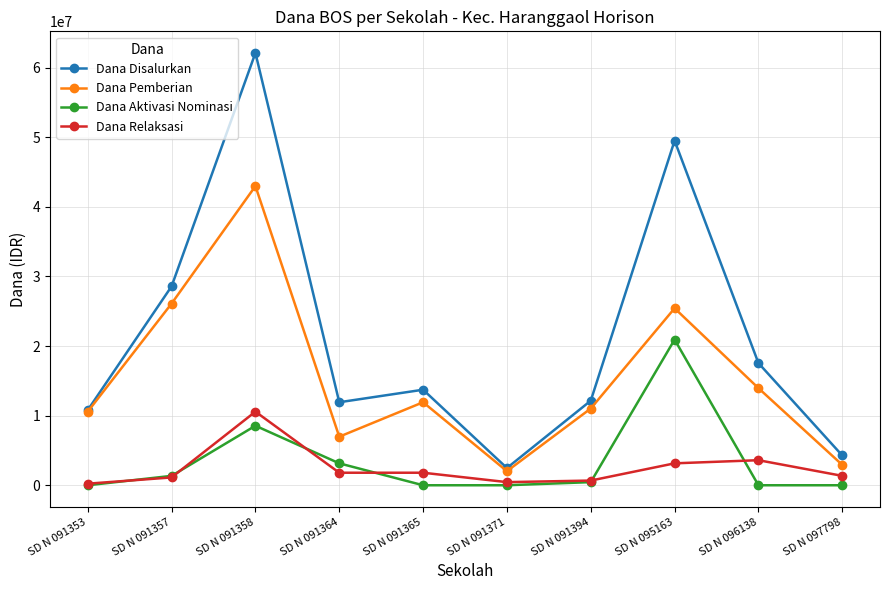

What is the value of the Dana Disalurkan point at the 9th from the left?

17550000